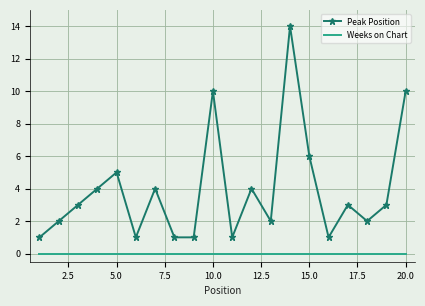

What is the highest value of the Peak Position series?

14